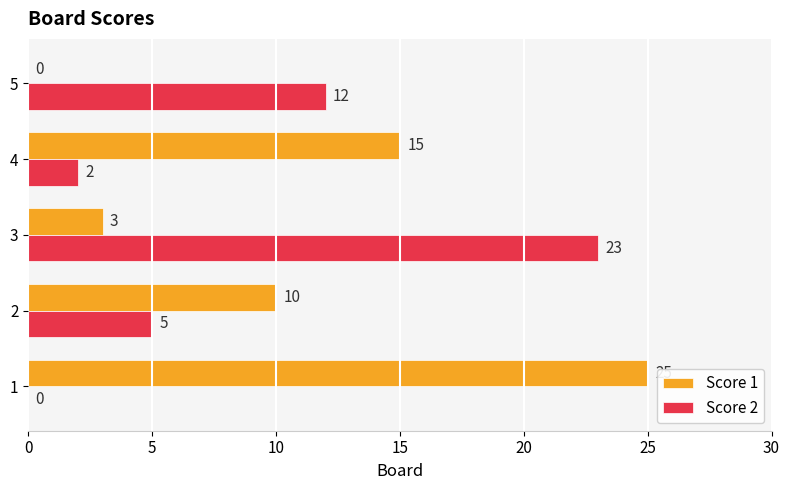

What is the approximate value of Score 1 at 2, to the nearest 5?

10